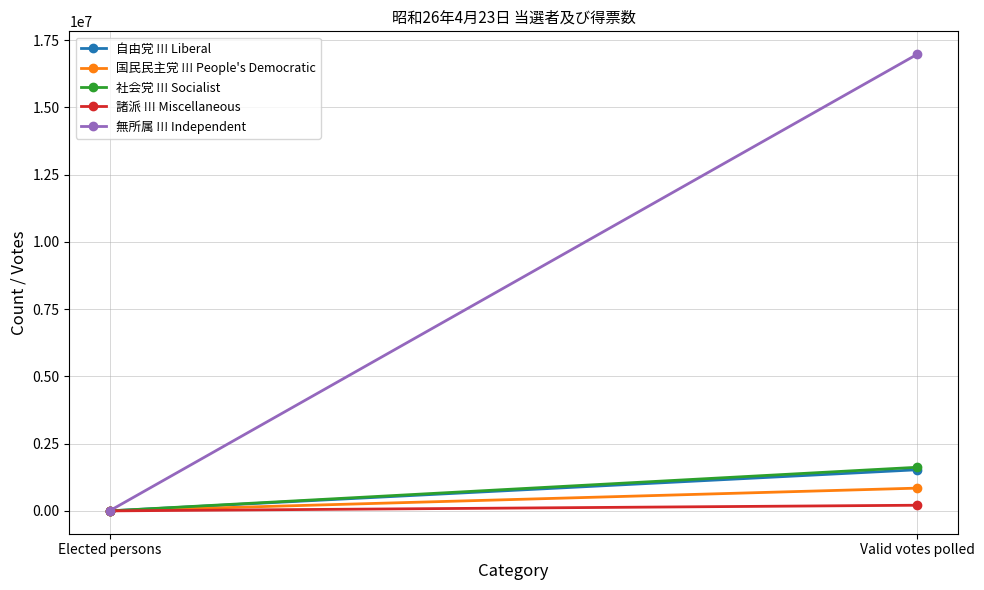

The value of 自由党 !!! Liberal at Valid votes polled is 1529055. True or false?

True